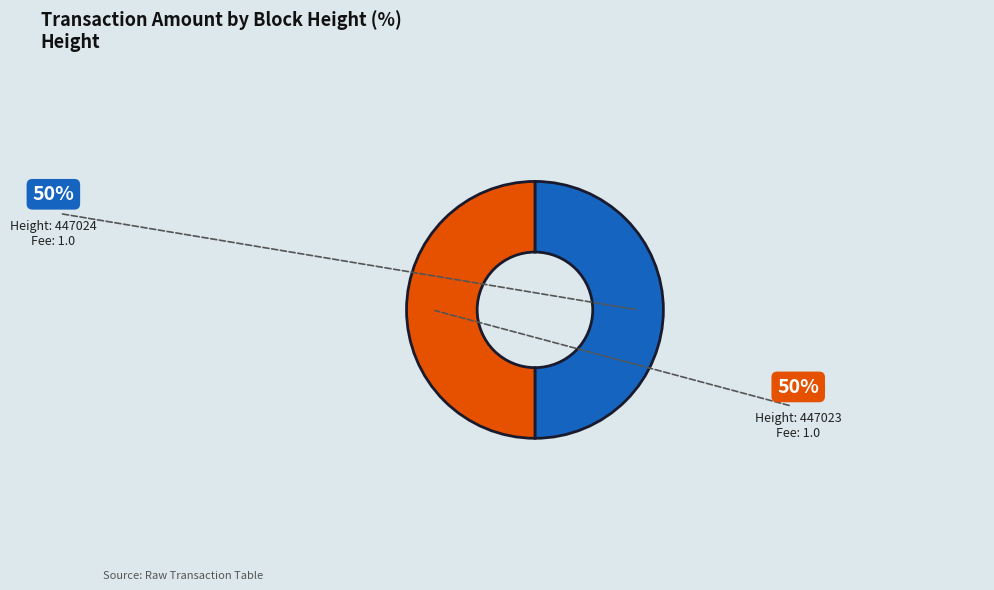

To the nearest percent, what is the average slice percentage?

50%